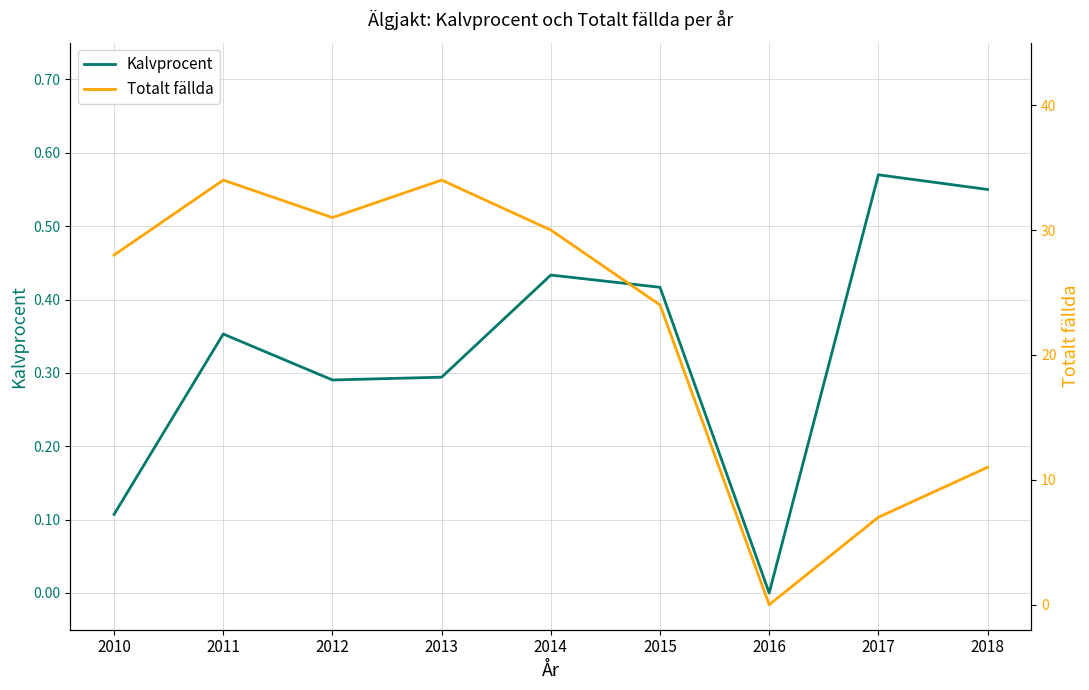

At how many categories does at least one series exceed 26?

5